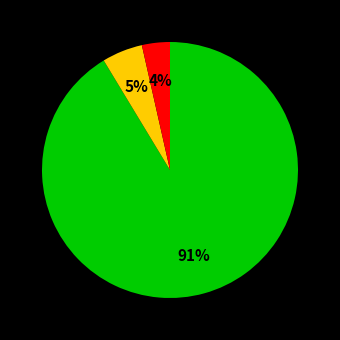

Is there a majority slice in this chart?

Yes